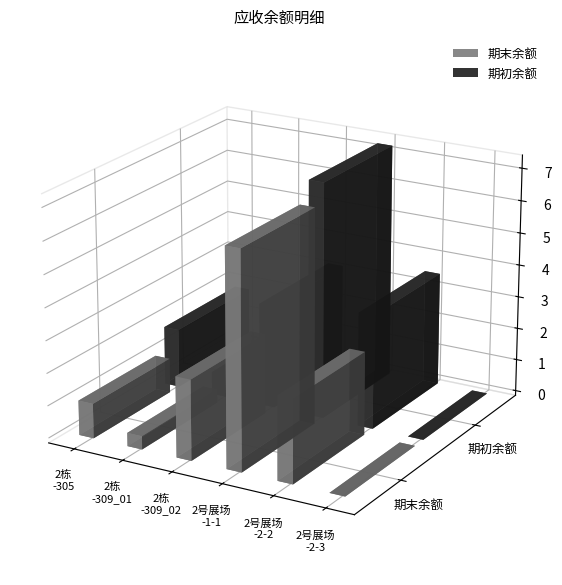

Reading left to right, transcribe all the data shown in this chart.

期末余额: 2栋-305=10714.6	2栋-309_01=4095.8	2栋-309_02=24758.2	2号展场-1-1=66534.3	2号展场-2-2=25704.3	2号展场-2-3=0.0
期初余额: 2栋-305=18214.8	2栋-309_01=6962.9	2栋-309_02=31765.1	2号展场-1-1=72516.9	2号展场-2-2=35108.3	2号展场-2-3=0.0